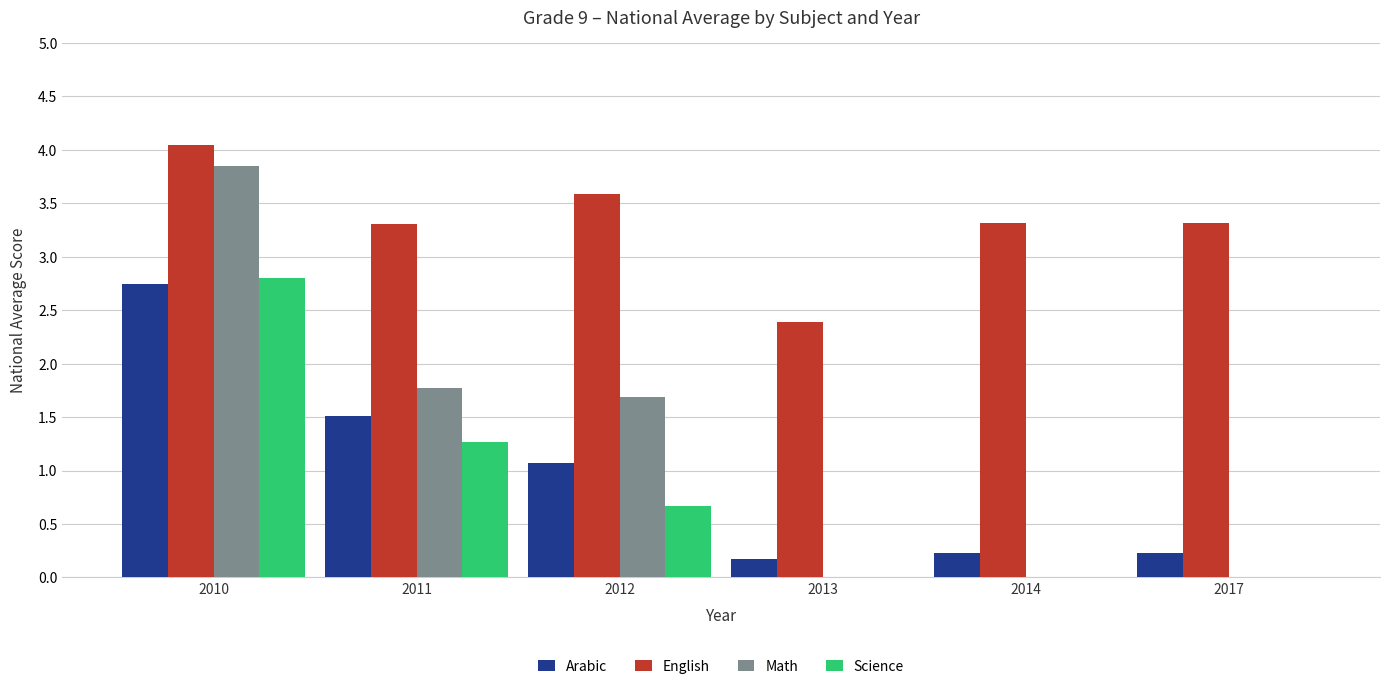

True or false: Science has a value of 2.0 at 2011.

False